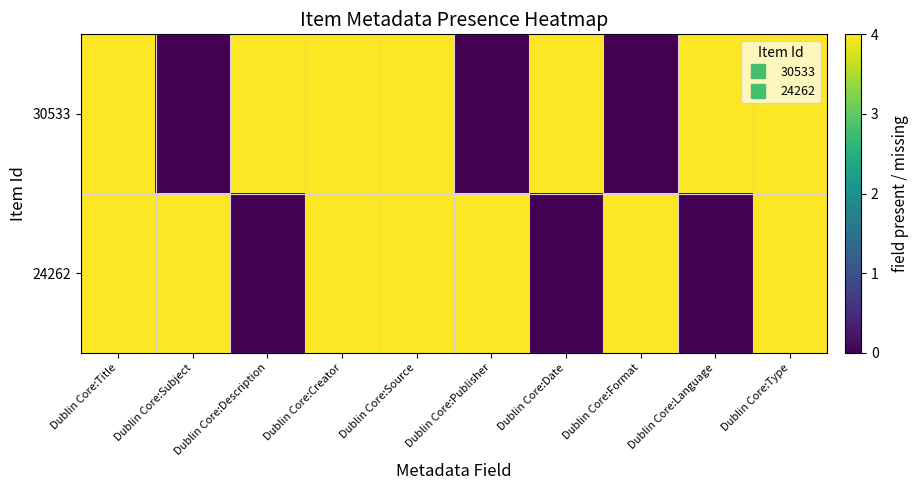

Between Dublin Core:Title and Dublin Core:Description, which series saw the biggest shift?

24262